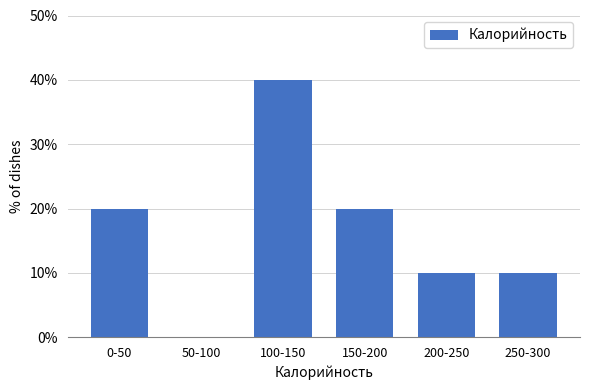

Reading left to right, extract all data points from this chart.

0-50=20	50-100=0	100-150=40	150-200=20	200-250=10	250-300=10